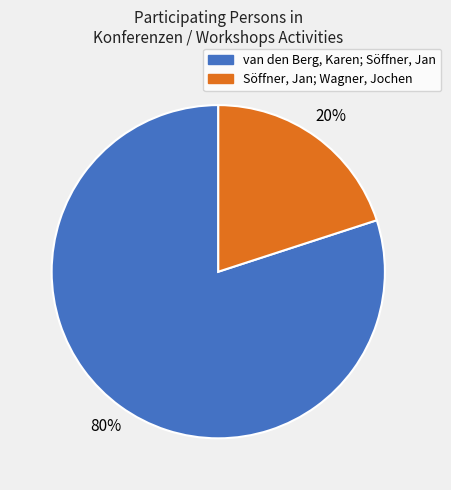

True or false: van den Berg, Karen; Söffner, Jan accounts for 80% of the total.

True